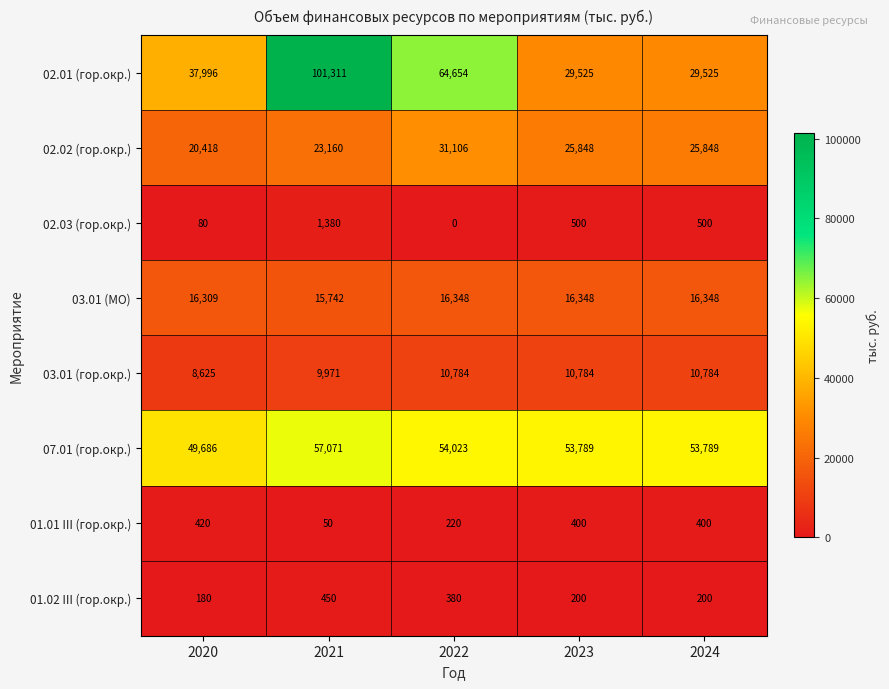

The value of 01.01 III (гор.окр.) at 2023 is 400. True or false?

True